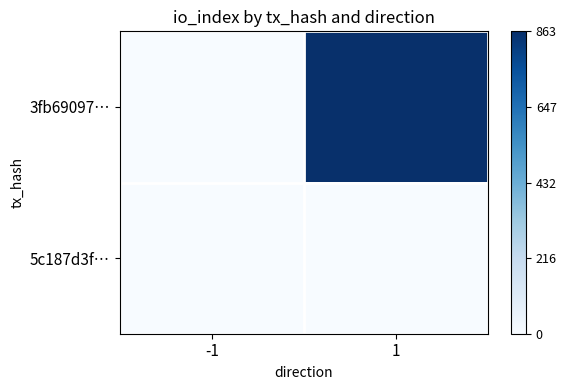

Which series has the largest range (max minus min)?

3fb69097…